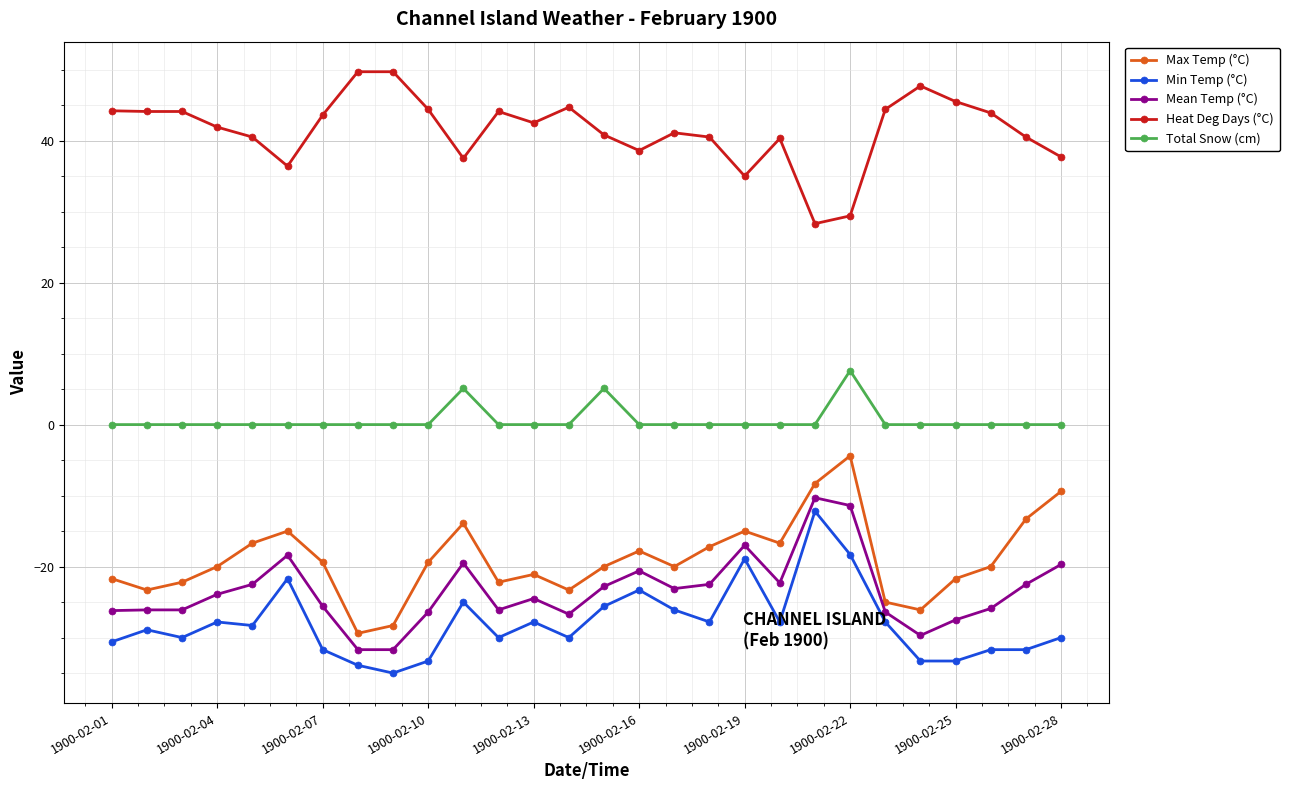

What is the maximum value shown in the chart?

49.7